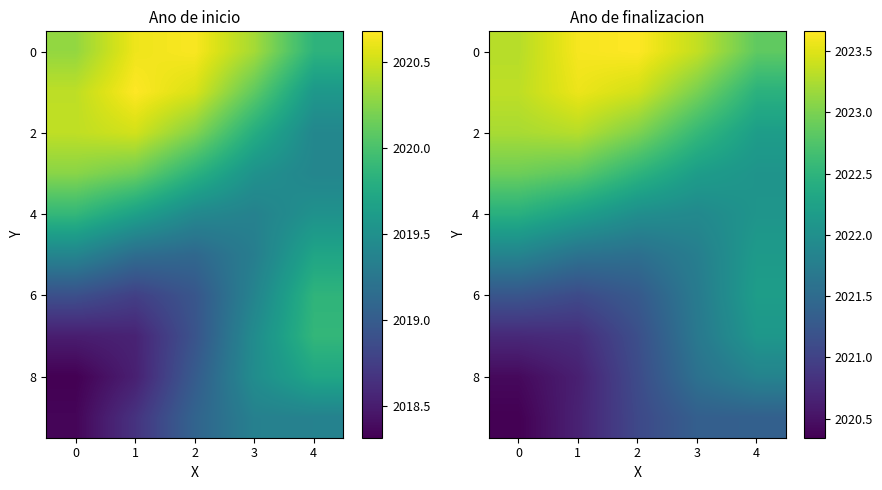

The 6 series shows 2022.2 at 4. True or false?

True